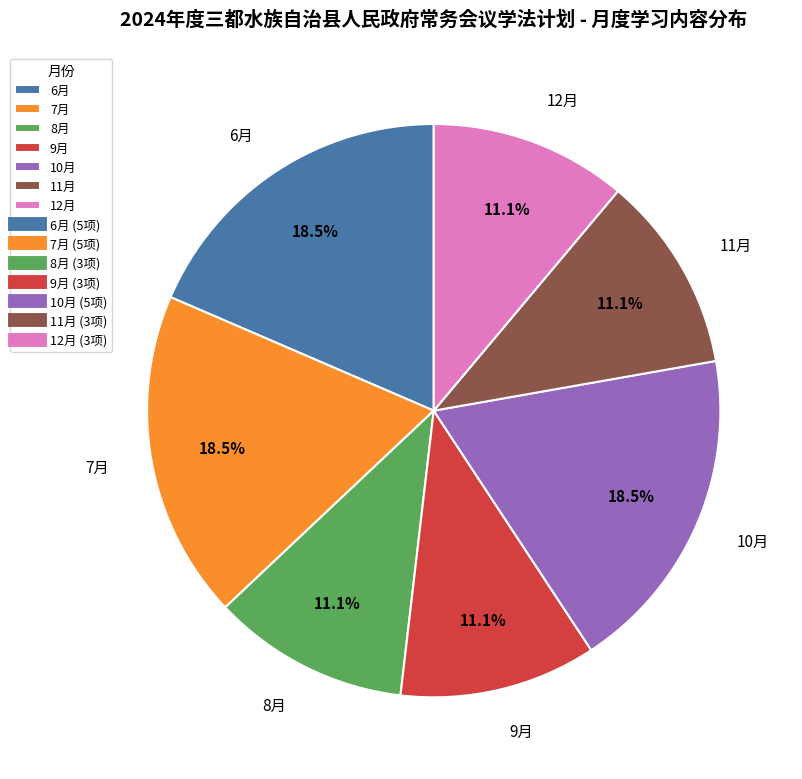

Is 11月 the majority of the pie?

No